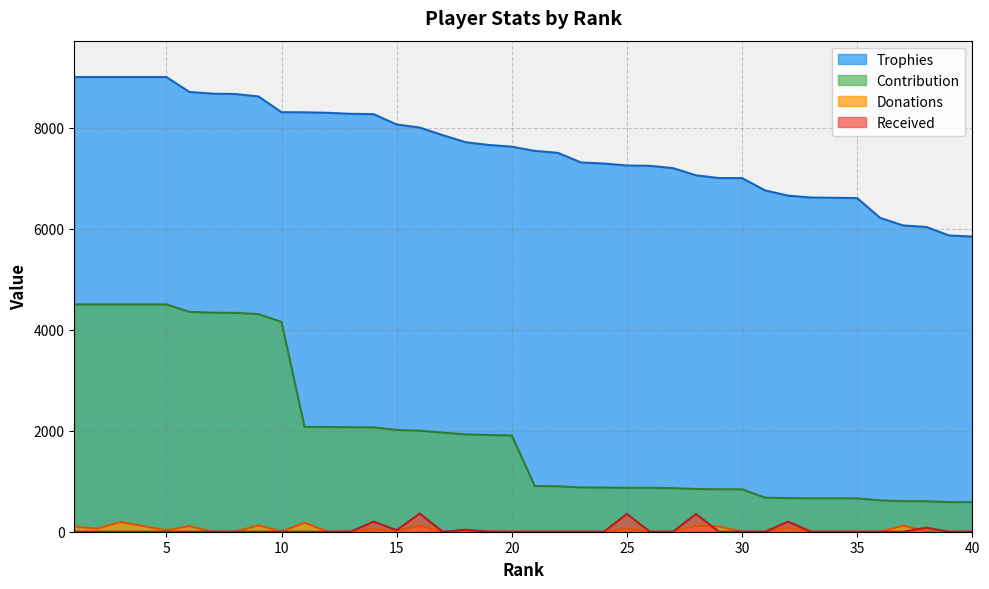

Between 8 and 36, which is larger?

8